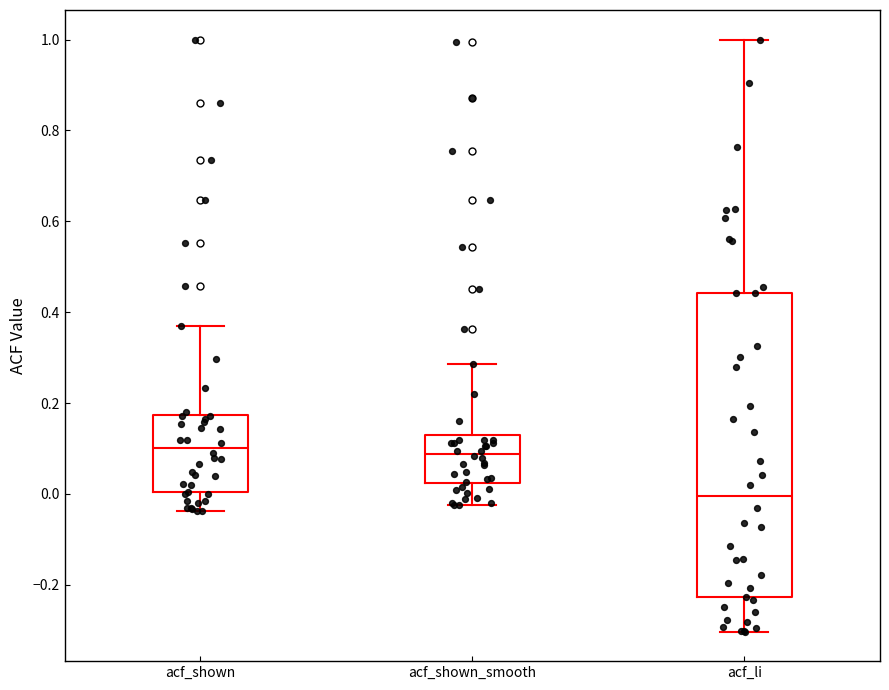

Which box has the lowest median line?

acf_li